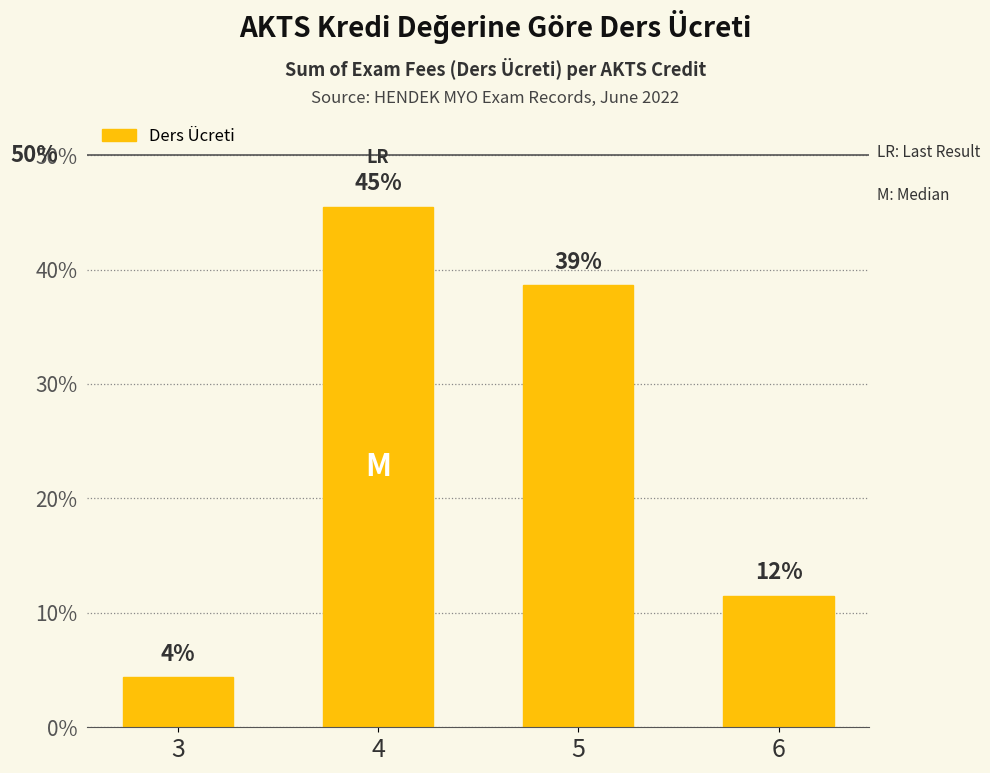

At which category does the chart reach its minimum across all series?

3